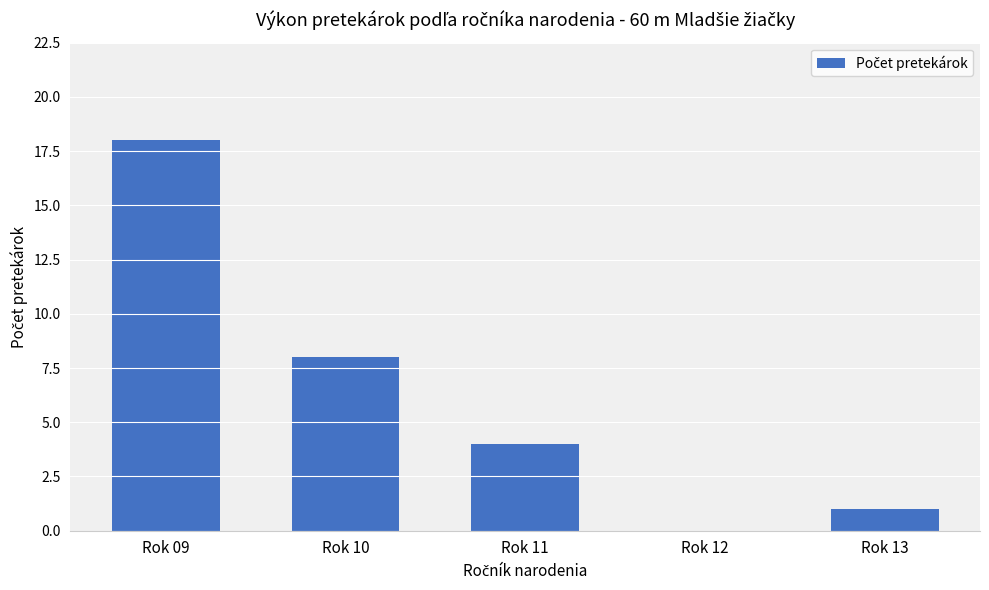

How many distinct data groups are displayed?

1